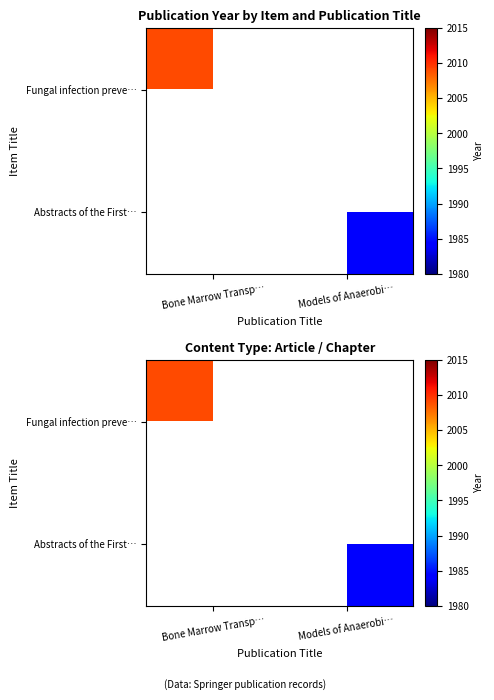

Read the Abstracts of the First… value at Models of Anaerobi….

1984.0